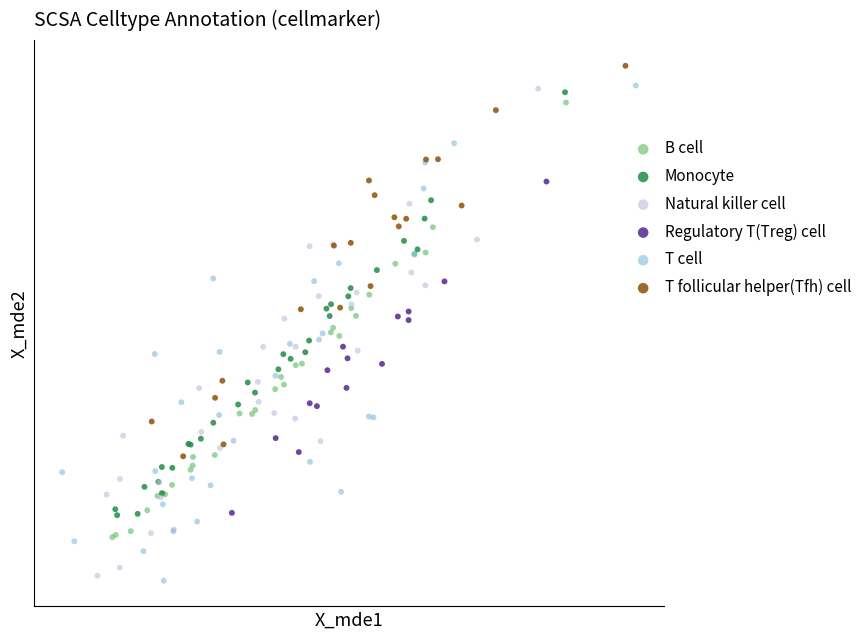

Which series contains the highest Y value?

T follicular helper(Tfh) cell